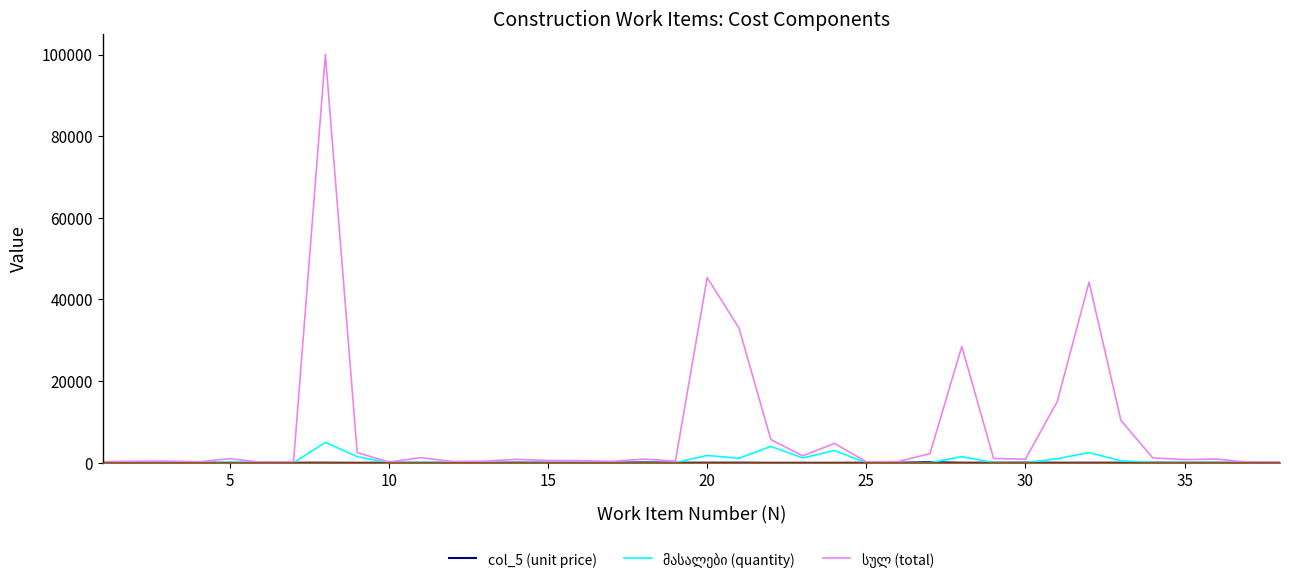

What is the maximum value shown in the chart?

100000.0